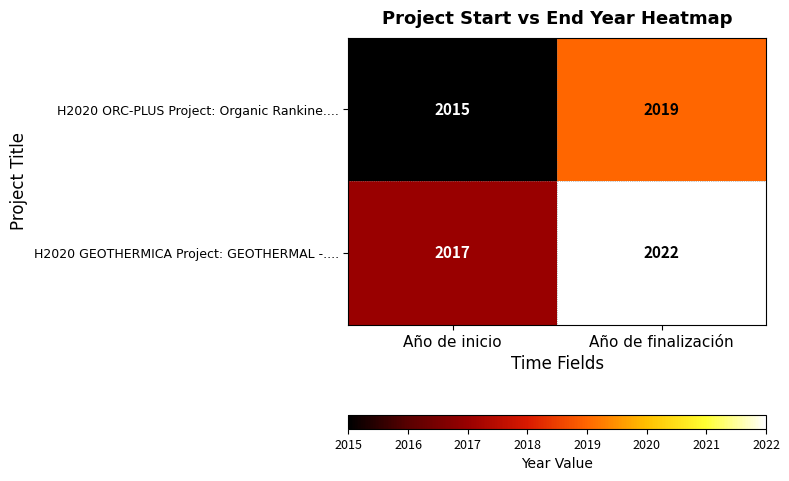

What is the sum of the H2020 ORC-PLUS Project: Organic Rankine.... values at Año de finalización and Año de inicio?

4034